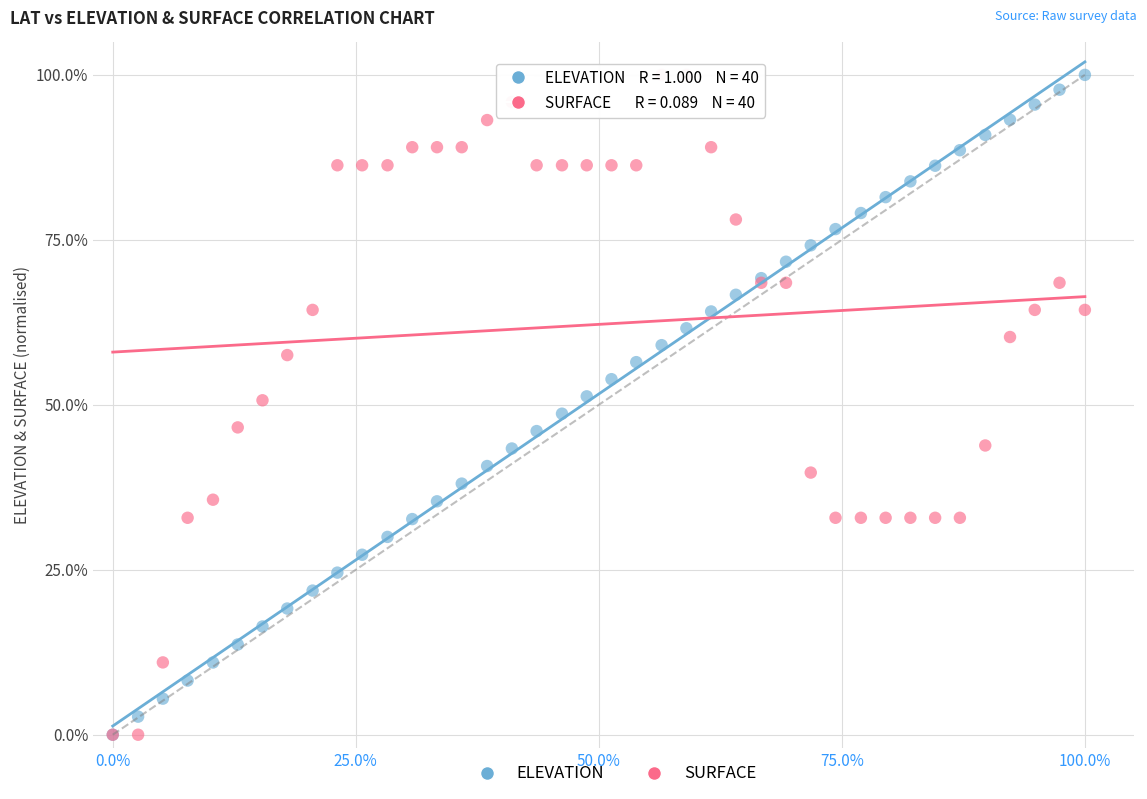

What are all the series names shown in the legend?

ELEVATION, SURFACE